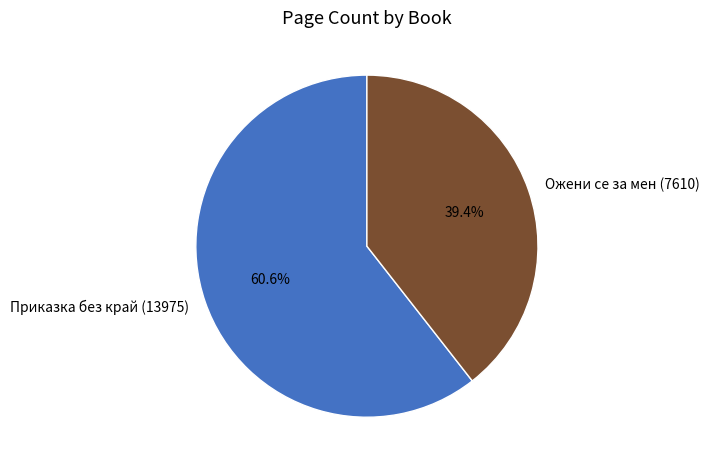

Between Ожени се за мен (7610) and Приказка без край (13975), which is larger?

Приказка без край (13975)